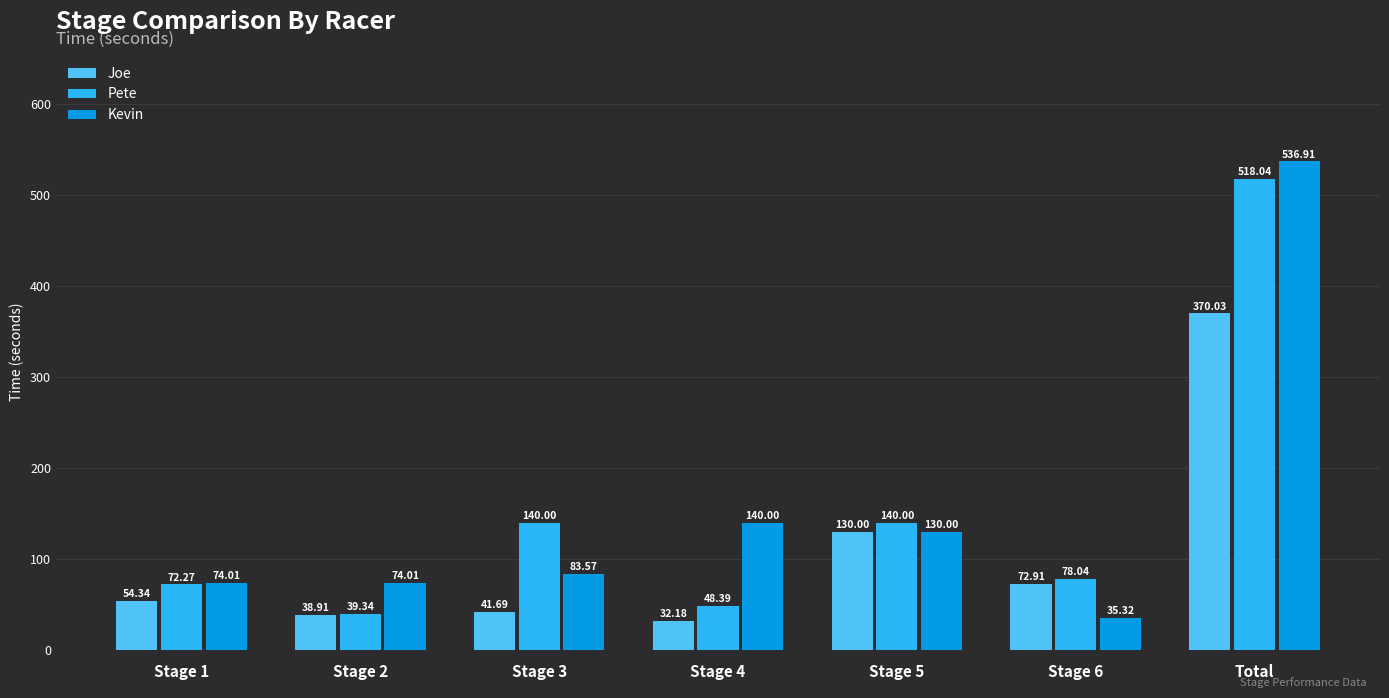

What is the value of the Pete bar at the 7th from the left?

518.0